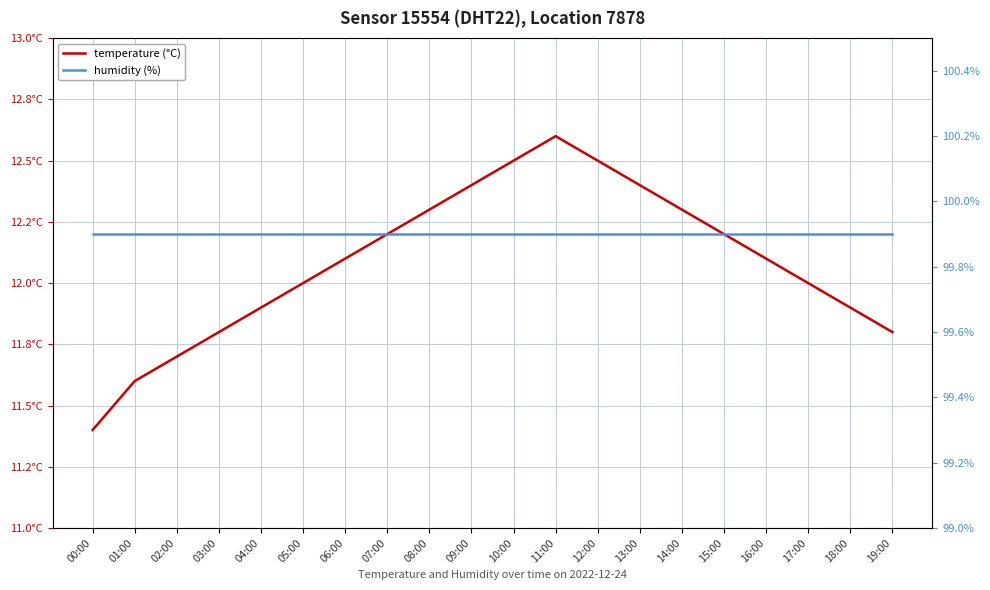

What is the maximum value shown in the chart?

99.9